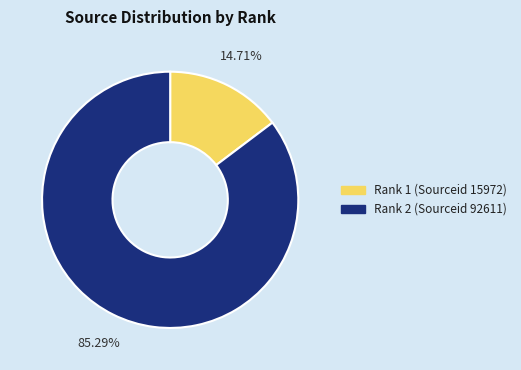

Is there a majority slice in this chart?

Yes